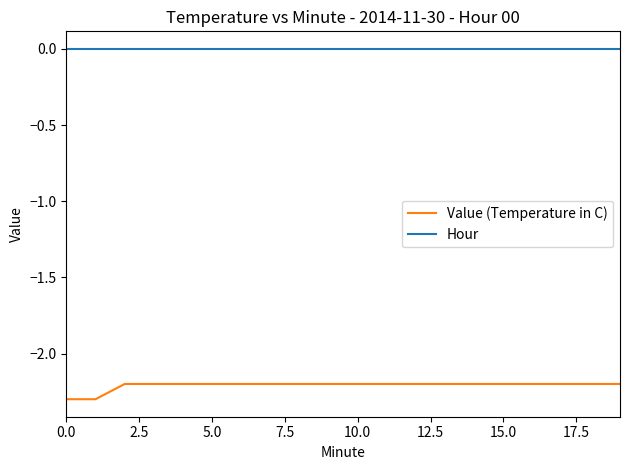

What is the difference between the maximum and second lowest values in the Value (Temperature in C) series?

0.1